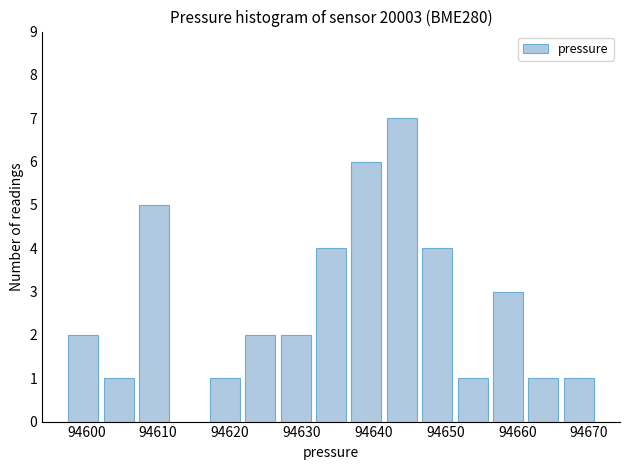

Reading left to right, transcribe this chart: for each bar, give the range it covers on the x-axis and its height. Neither the bar edges nor the heights are printed on the chart, so give them approximately, as read against the axes.

94597 to 94602: 2
94602 to 94607: 1
94607 to 94612: 5
94612 to 94617: 0
94617 to 94622: 1
94622 to 94627: 2
94627 to 94632: 2
94632 to 94637: 4
94637 to 94641: 6
94641 to 94646: 7
94646 to 94651: 4
94651 to 94656: 1
94656 to 94661: 3
94661 to 94666: 1
94666 to 94671: 1